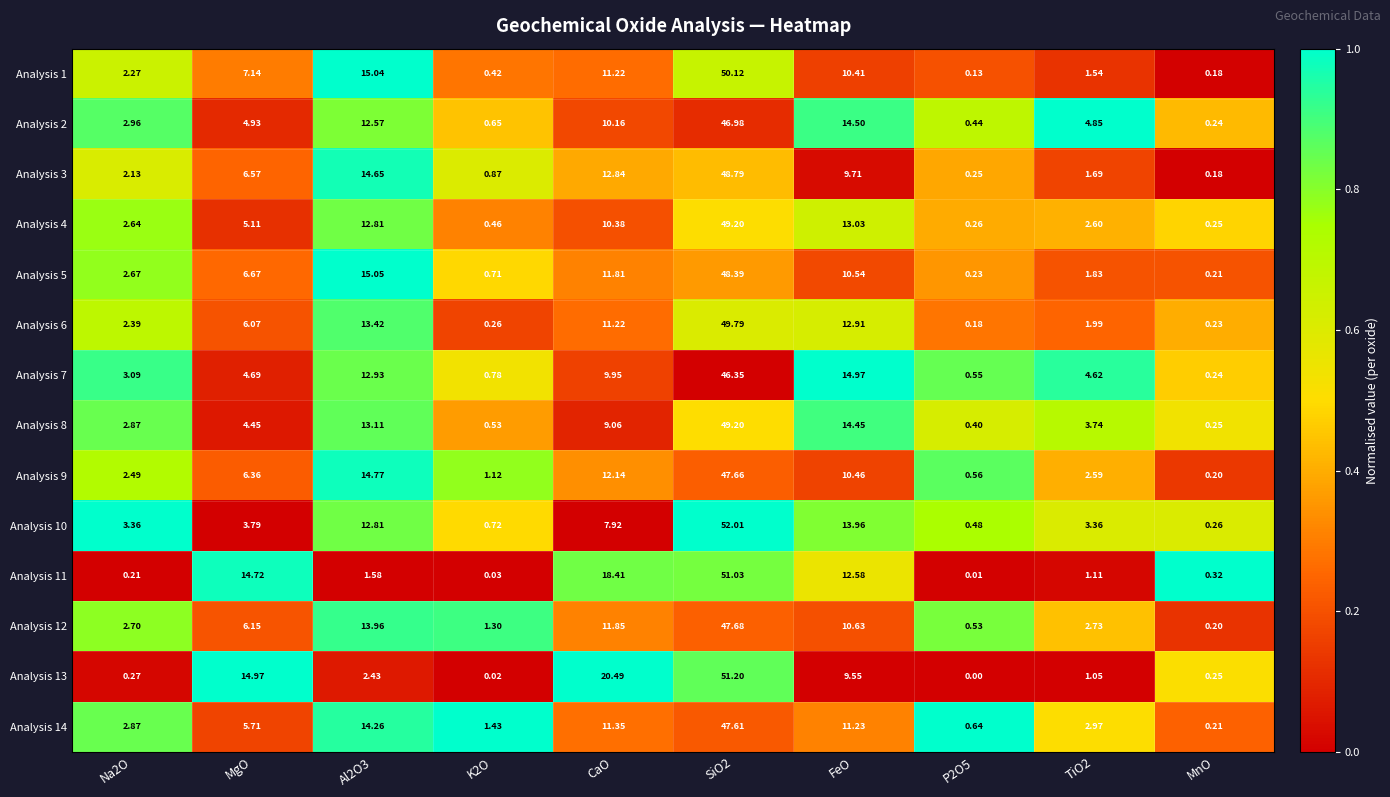

Count the number of categories in the chart.

10